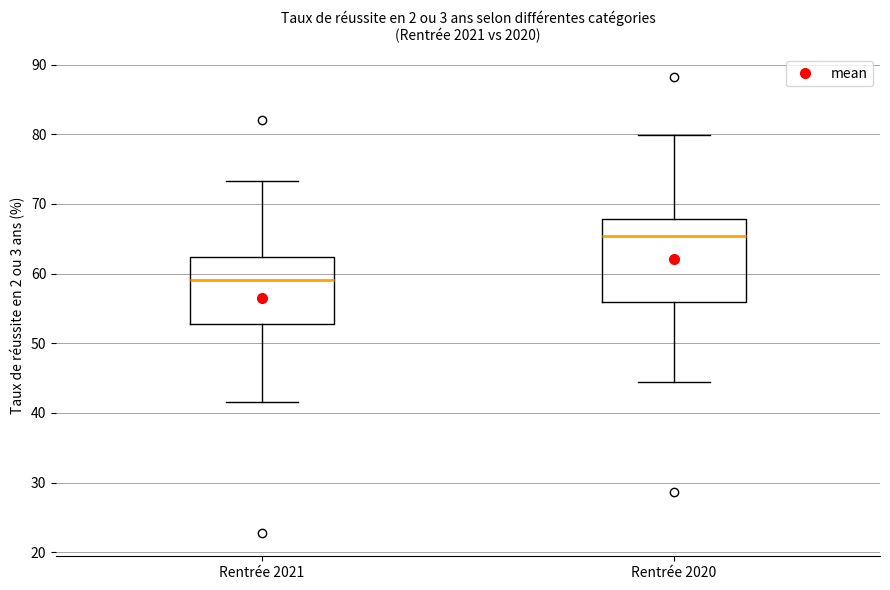

Which box's median line is the lowest?

Rentrée 2021